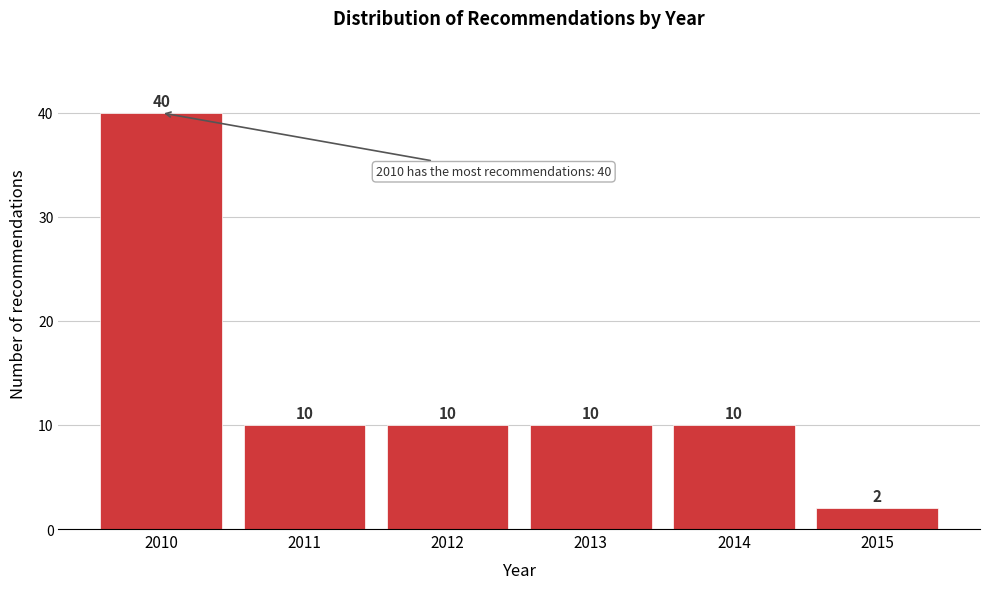

Reading left to right, what are all the values shown in this chart?

40	10	10	10	10	2